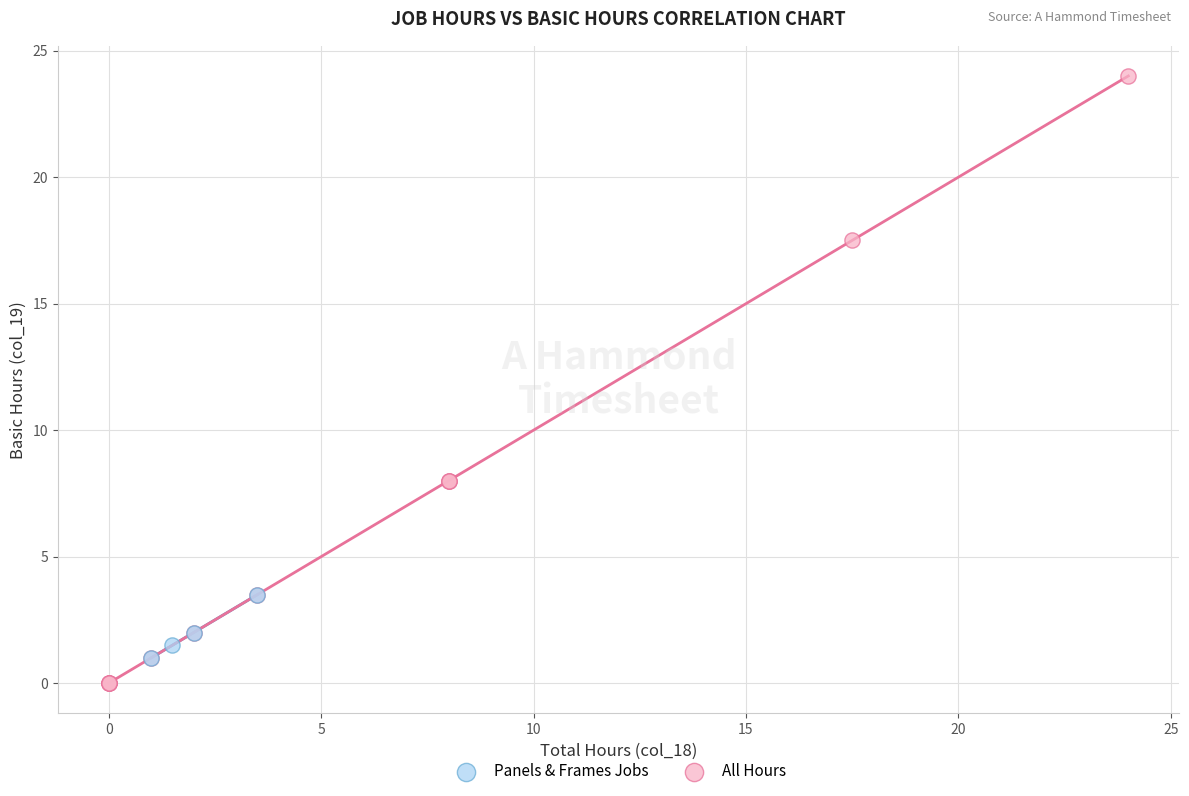

Which series contains the highest Y value?

All Hours